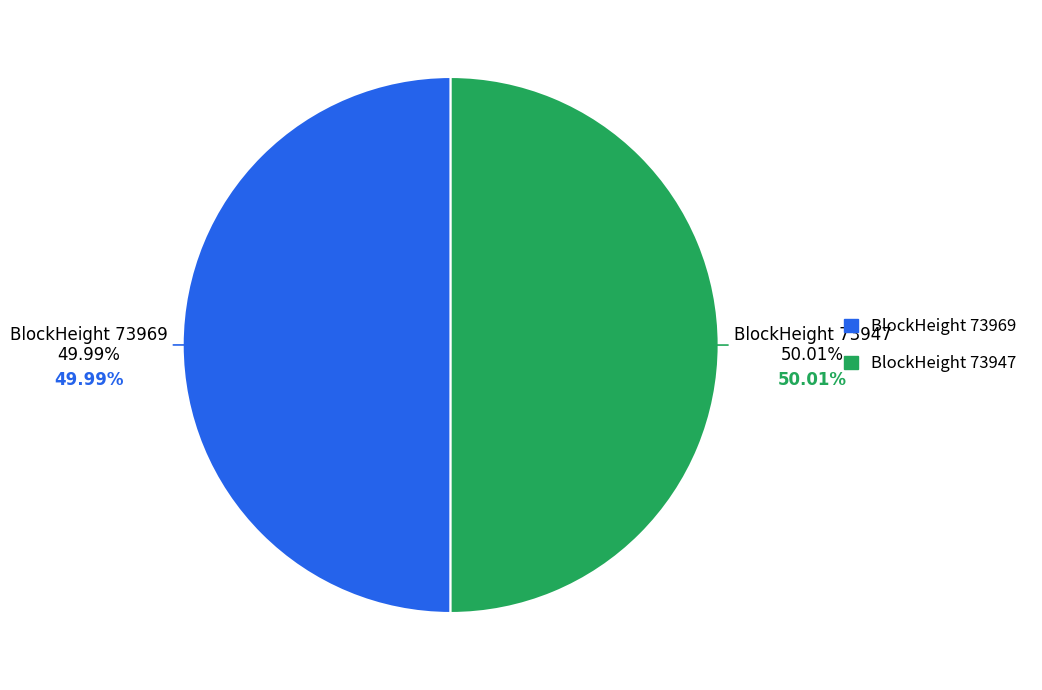

Is there a majority slice in this chart?

Yes